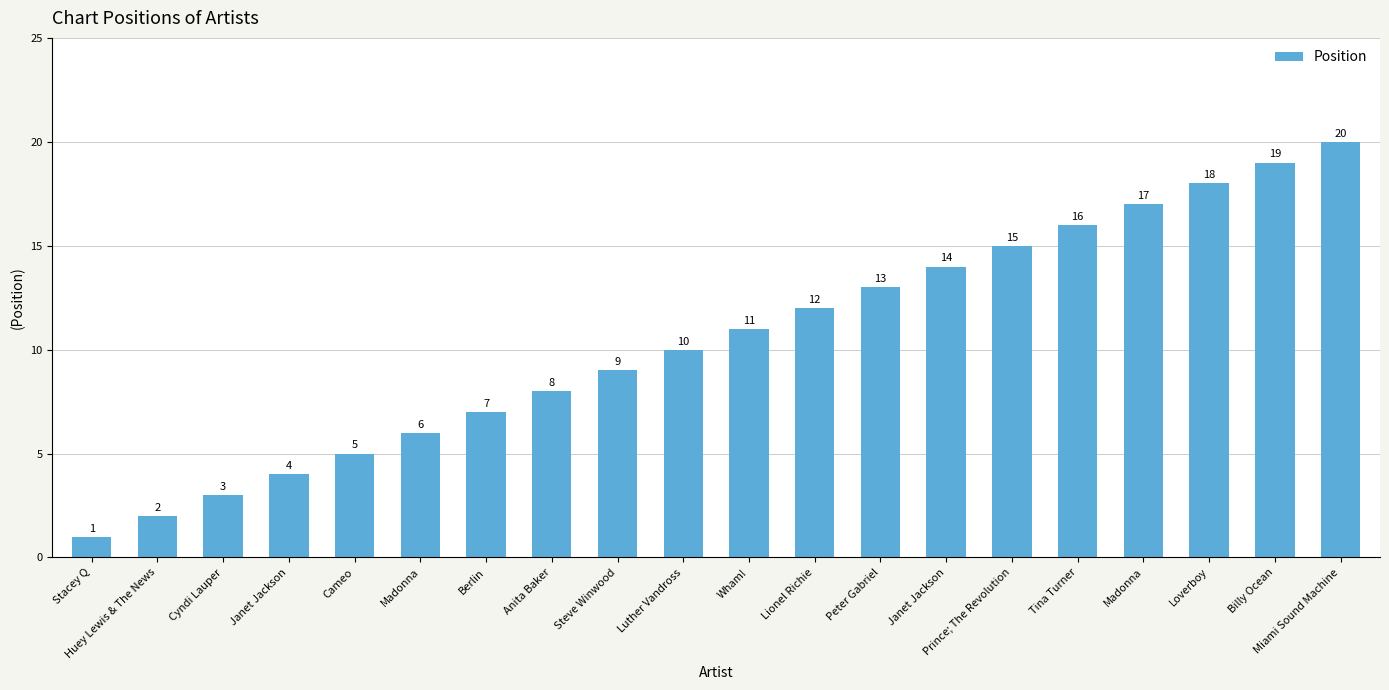

What is the average value?

10